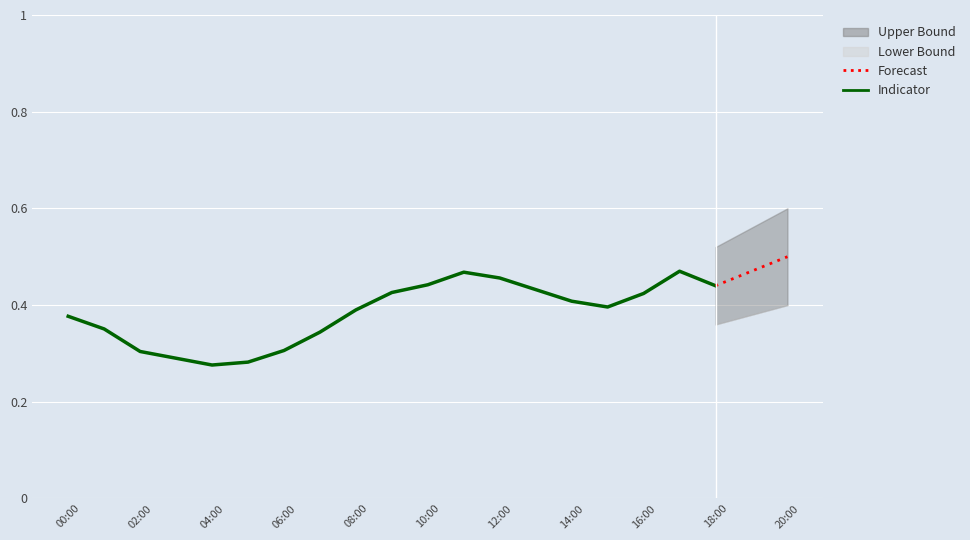

Reading left to right, list all the values displayed in this chart.

00:00=0.4	01:00=0.4	02:00=0.3	03:00=0.3	04:00=0.3	05:00=0.3	06:00=0.3	07:00=0.3	08:00=0.4	09:00=0.4	10:00=0.4	11:00=0.5	12:00=0.5	13:00=0.4	14:00=0.4	15:00=0.4	16:00=0.4	17:00=0.5	18:00=0.4